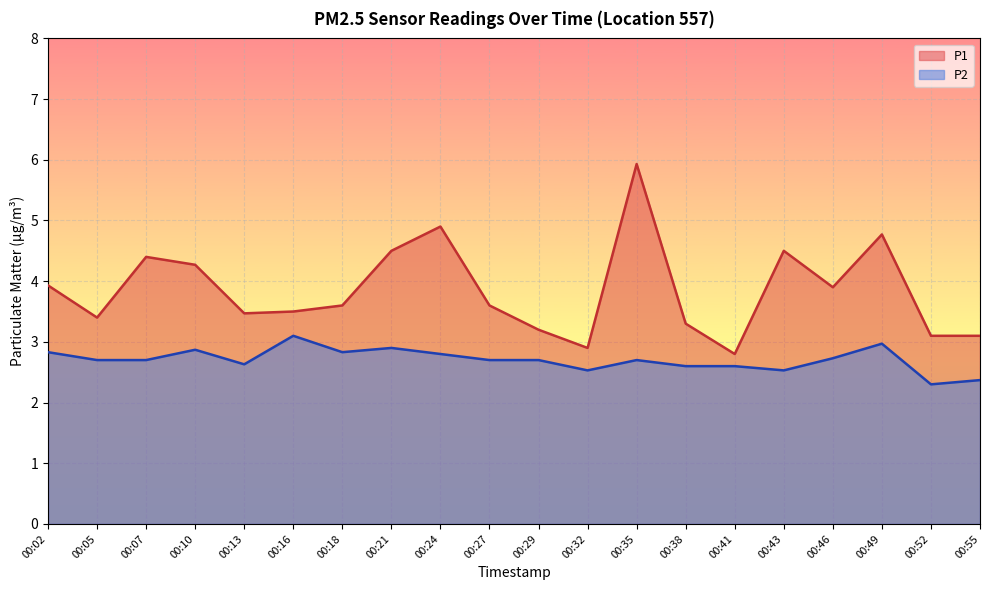

What is the difference between the maximum and minimum values in the P2 series?

0.8